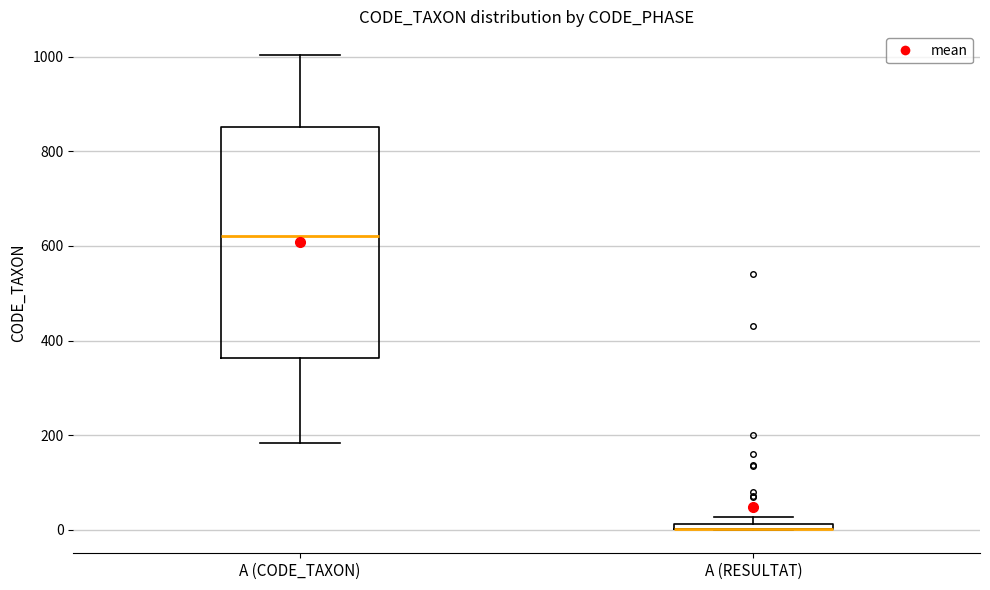

Which box is the tallest, from its lower edge to its upper edge?

A (CODE_TAXON)